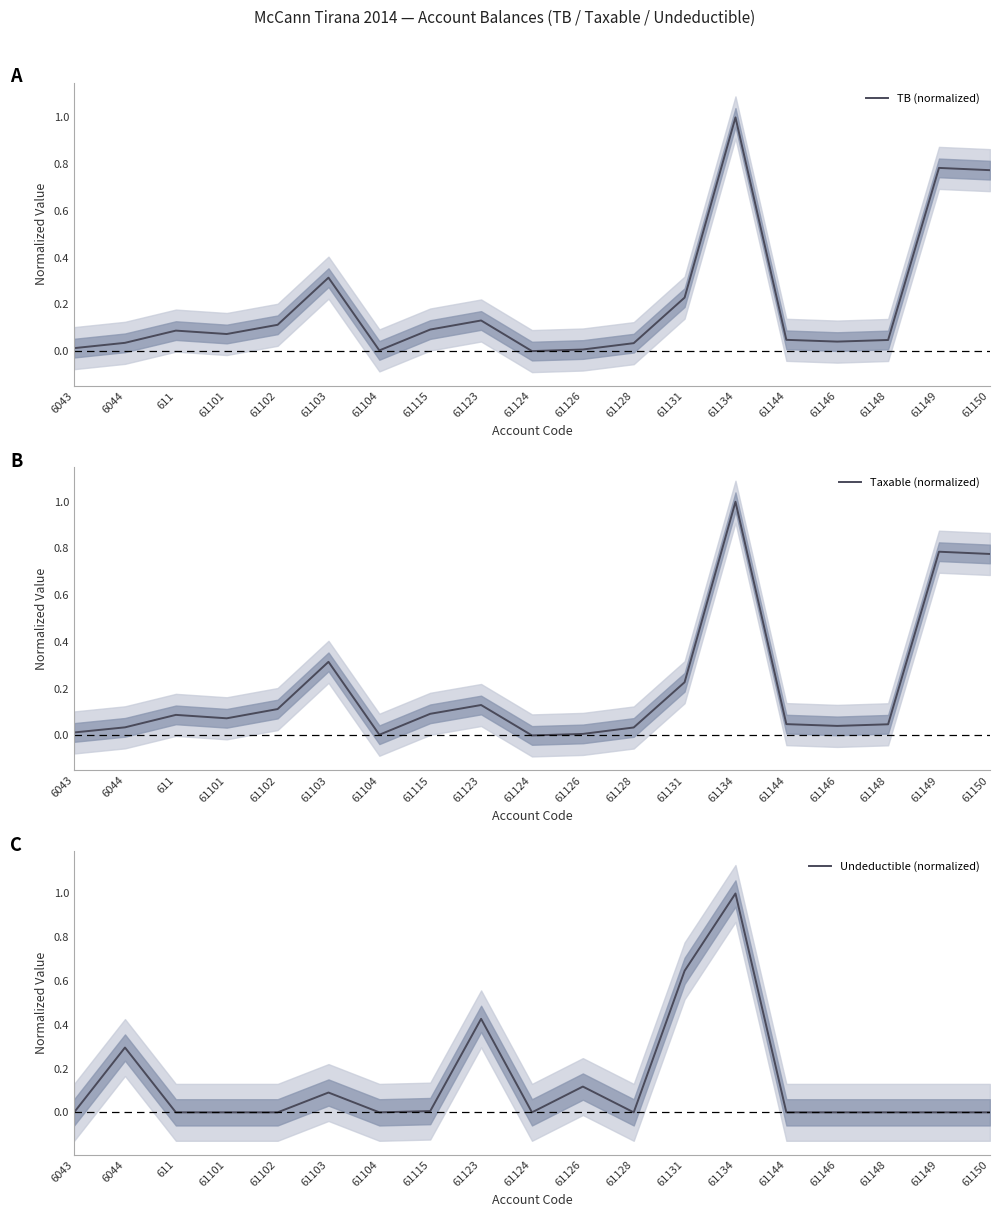

At how many categories does at least one series exceed 0?

18